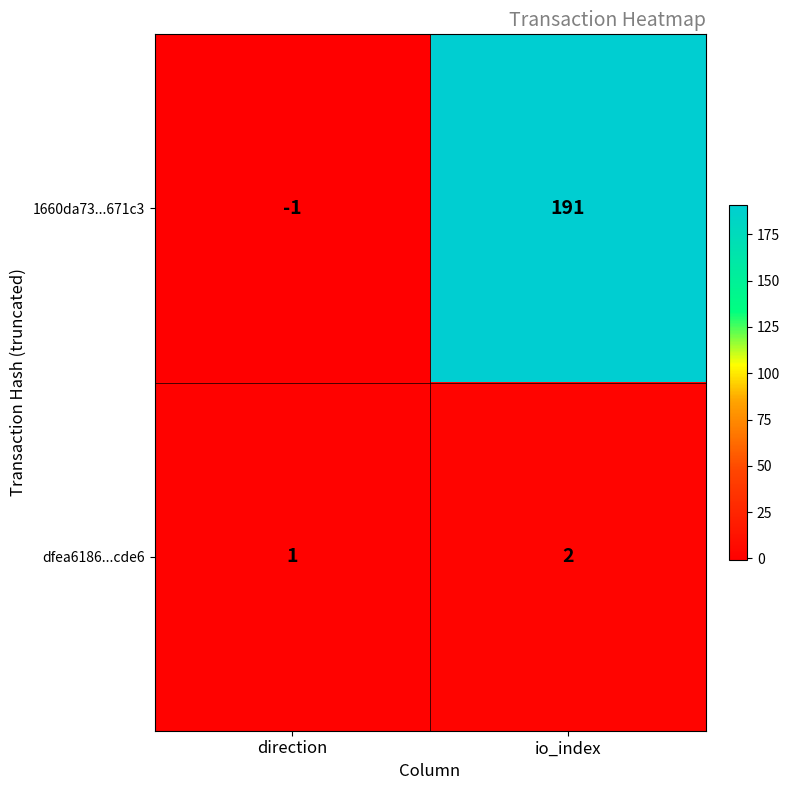

How many data points does each series have?

2